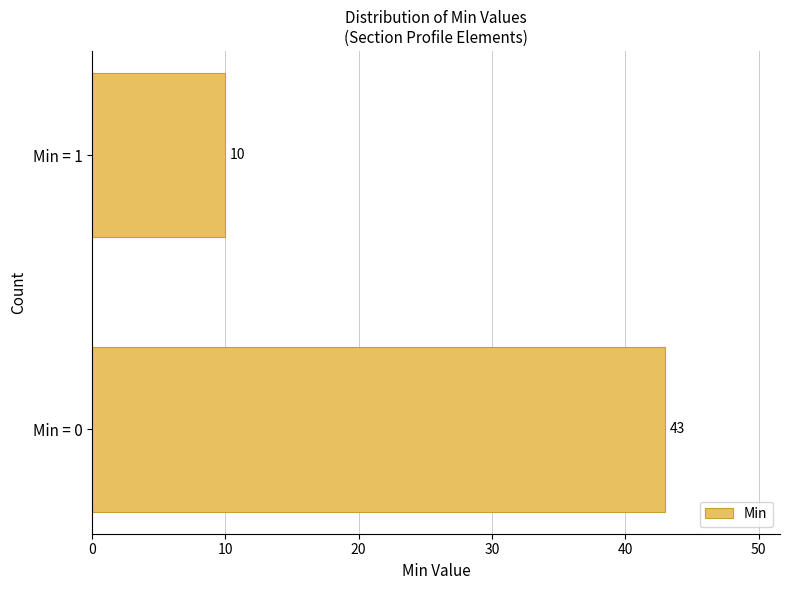

Reading bottom to top, list all the values displayed in this chart.

43	10